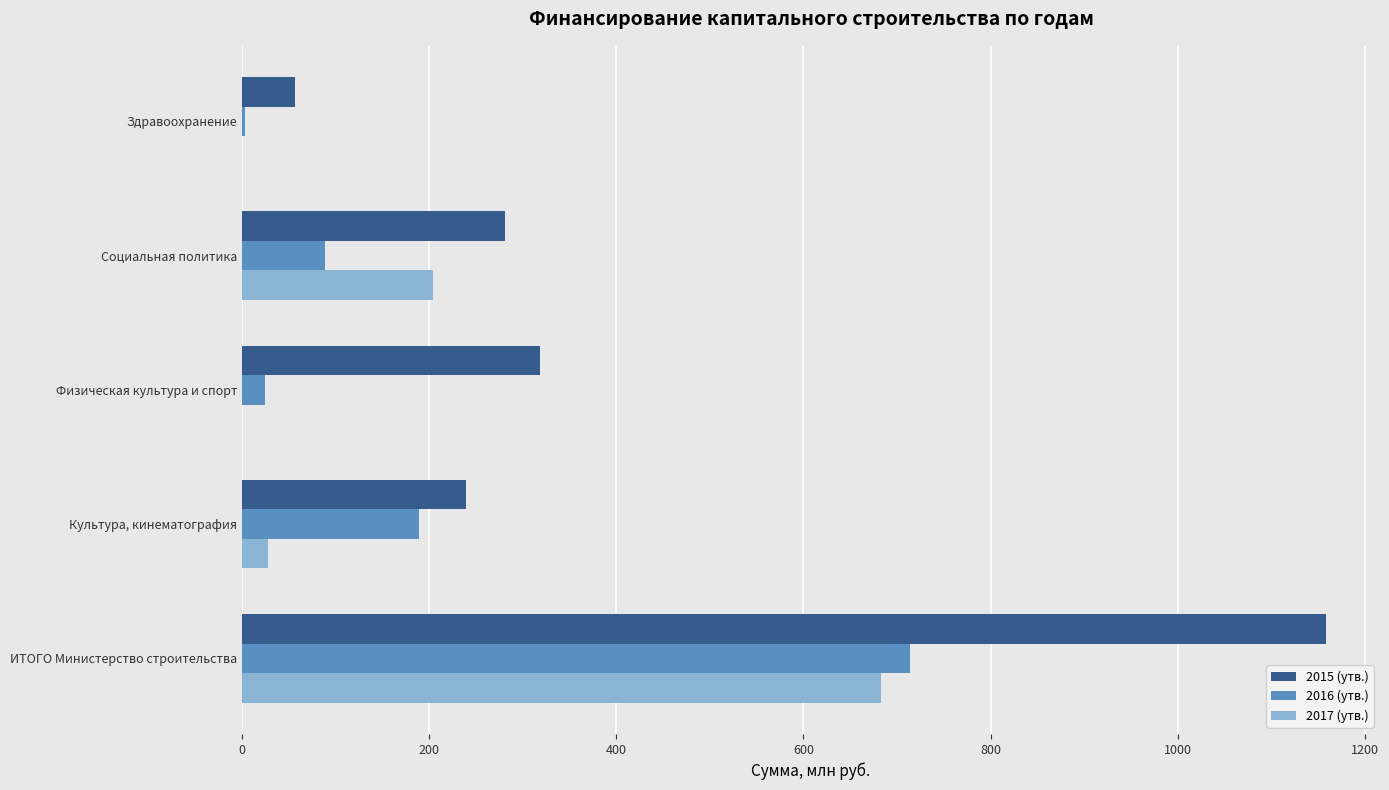

How many categories are shown in the chart?

5